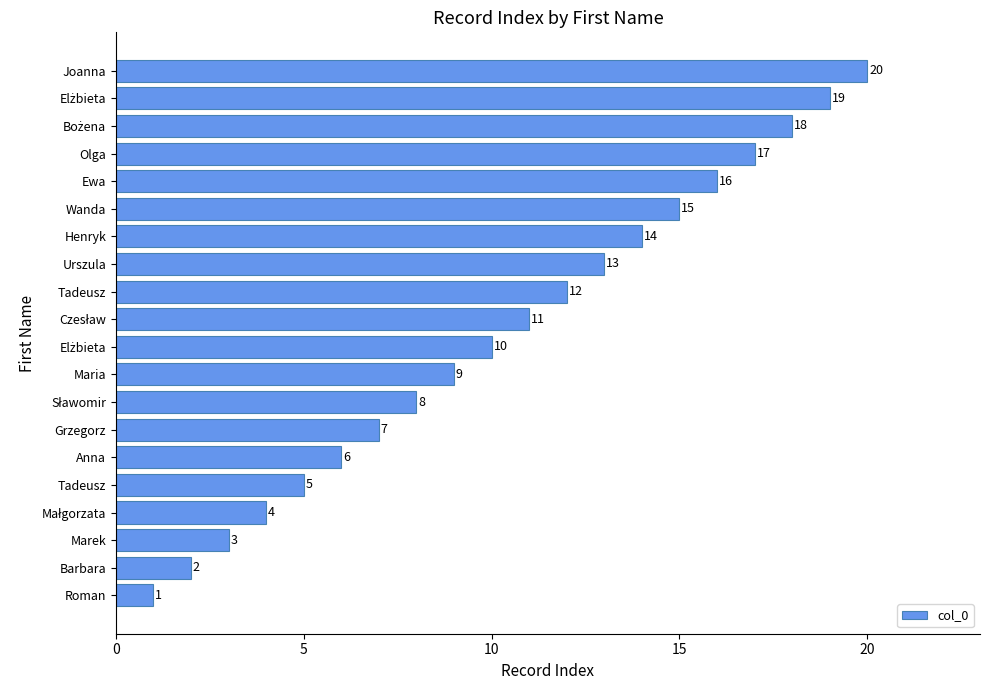

Are the bars grouped side by side (vs. stacked)?

No